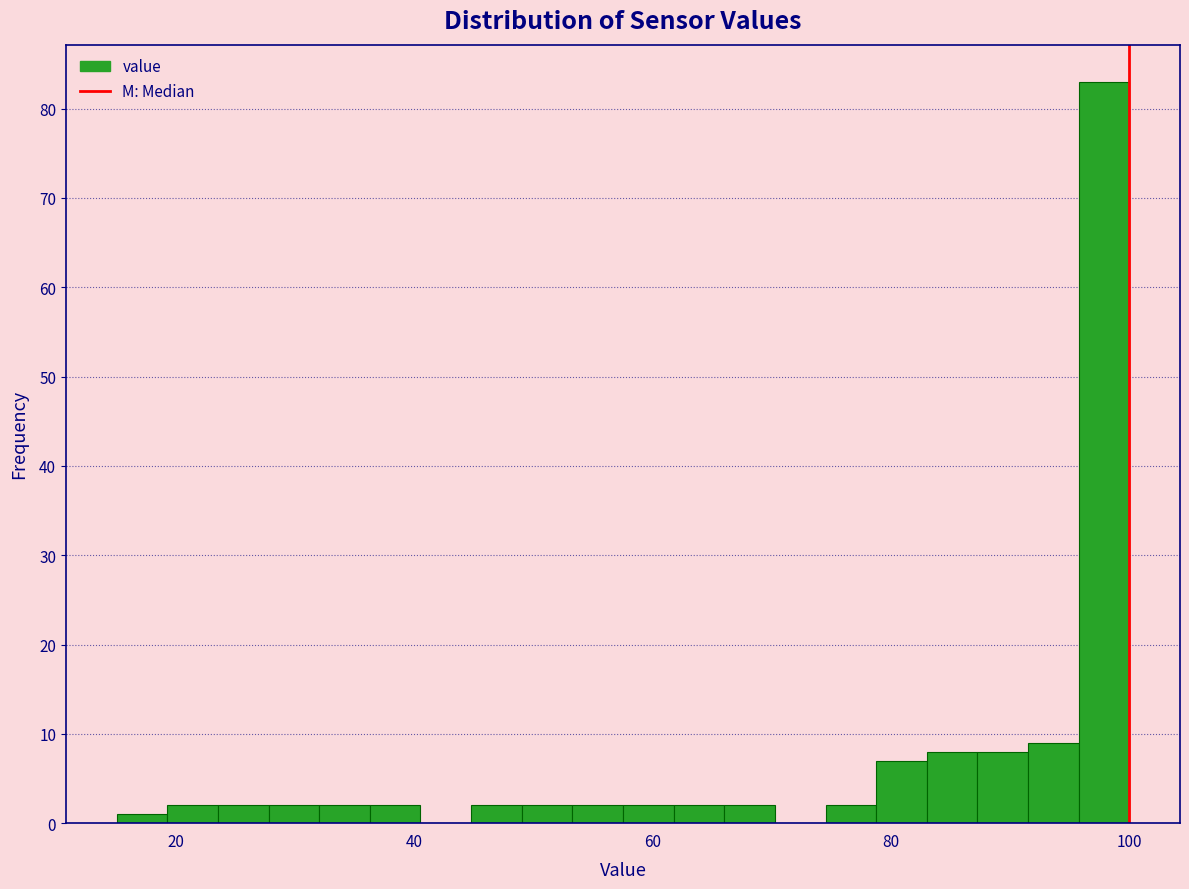

Around what value on the x-axis is the tallest bar? Give the approximate position of its centre, as read against the axis.

98